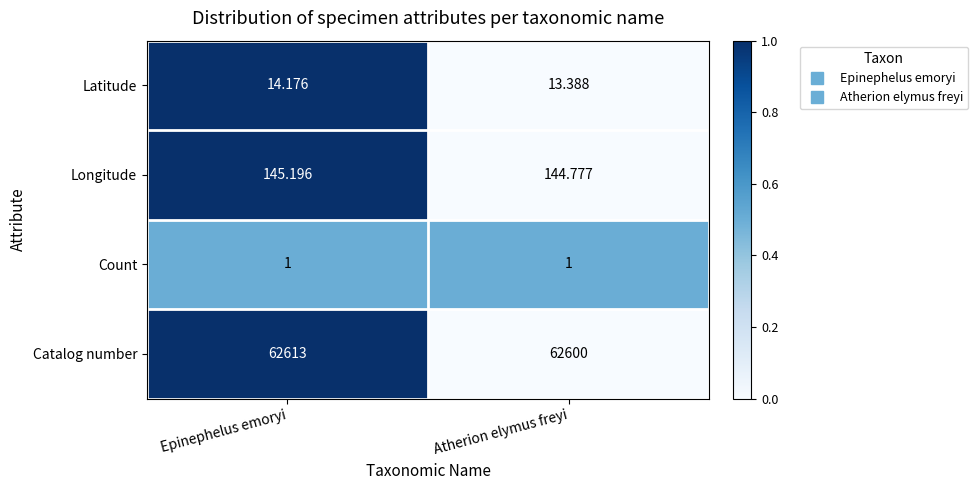

Which series has the largest total across all categories?

Catalog number